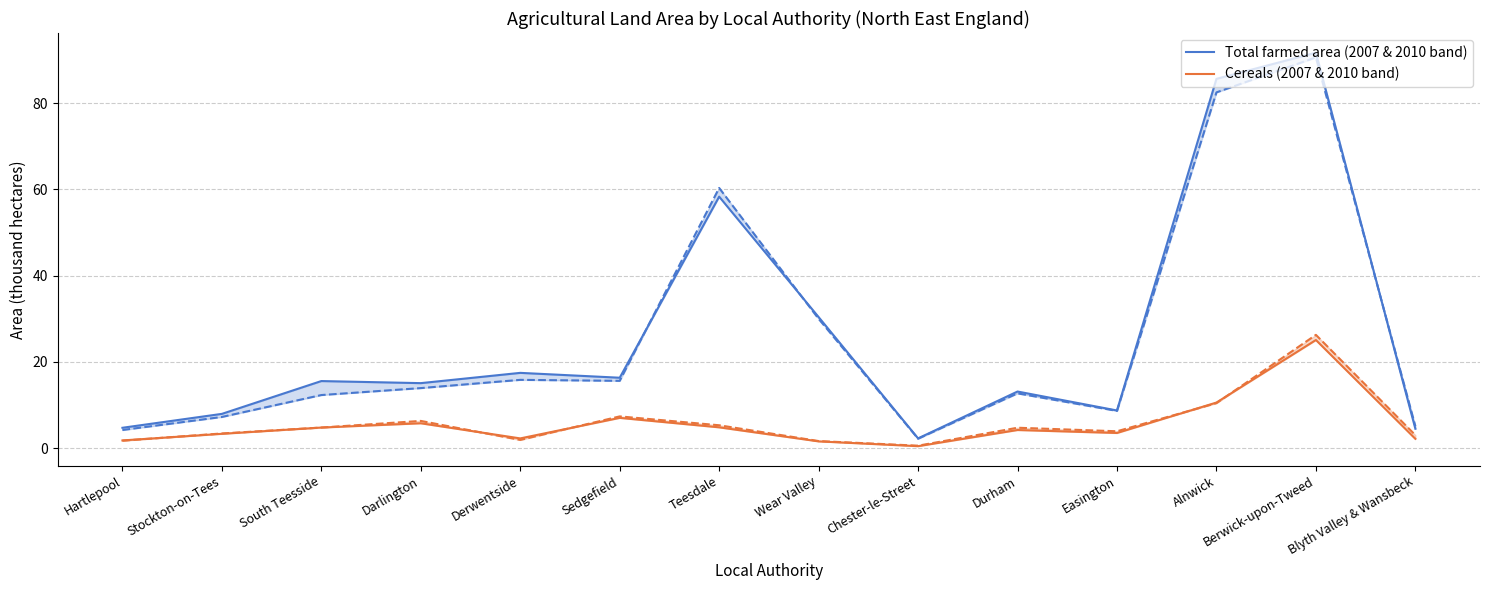

What value does the Total farmed area (2007 & 2010 band) series have at Teesdale?

58.3